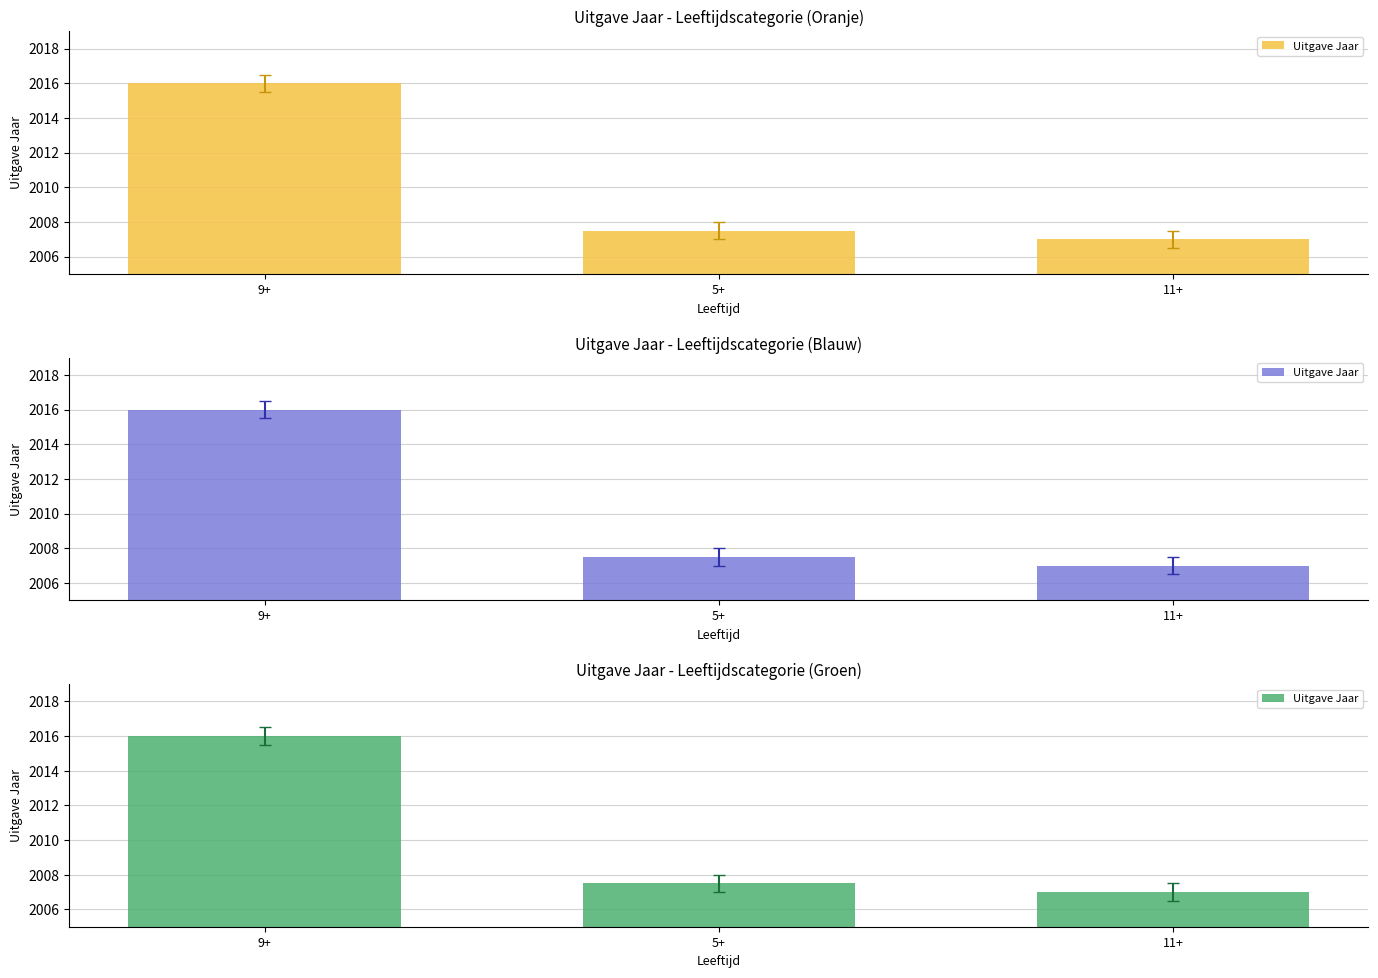

What position from the left is 5+?

2